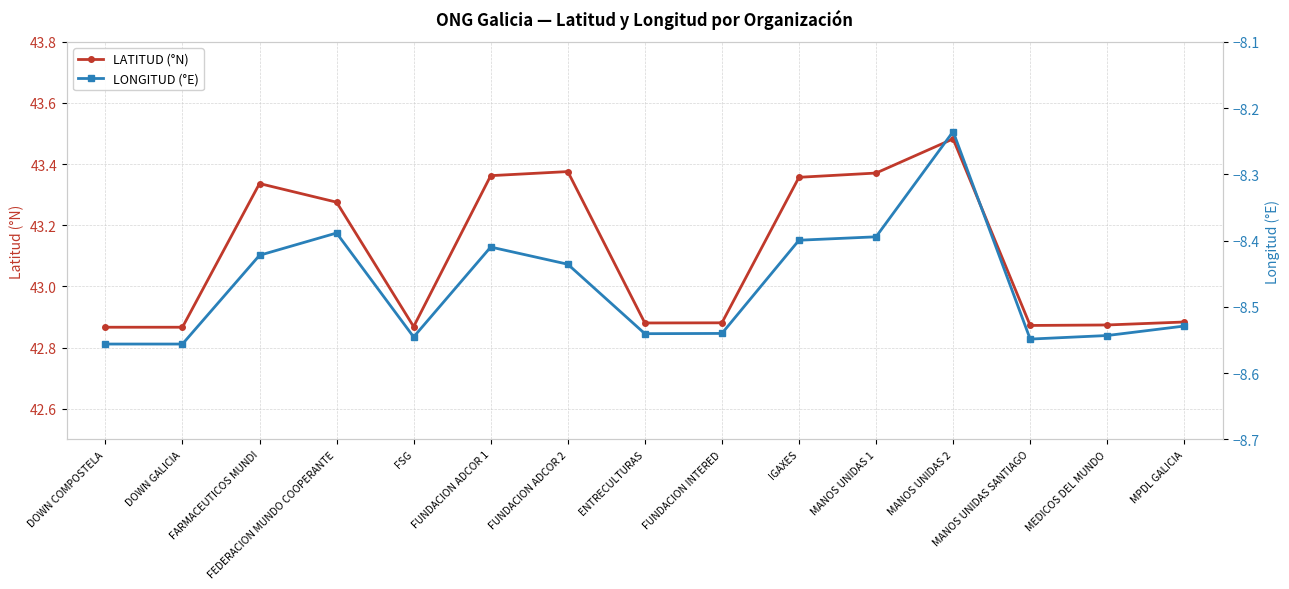

What is the label of the 10th point from the left?

IGAXES